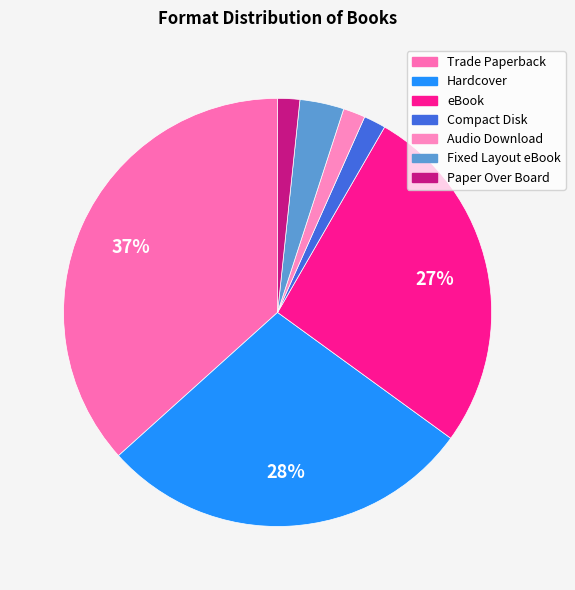

How many slices are in this pie chart?

7